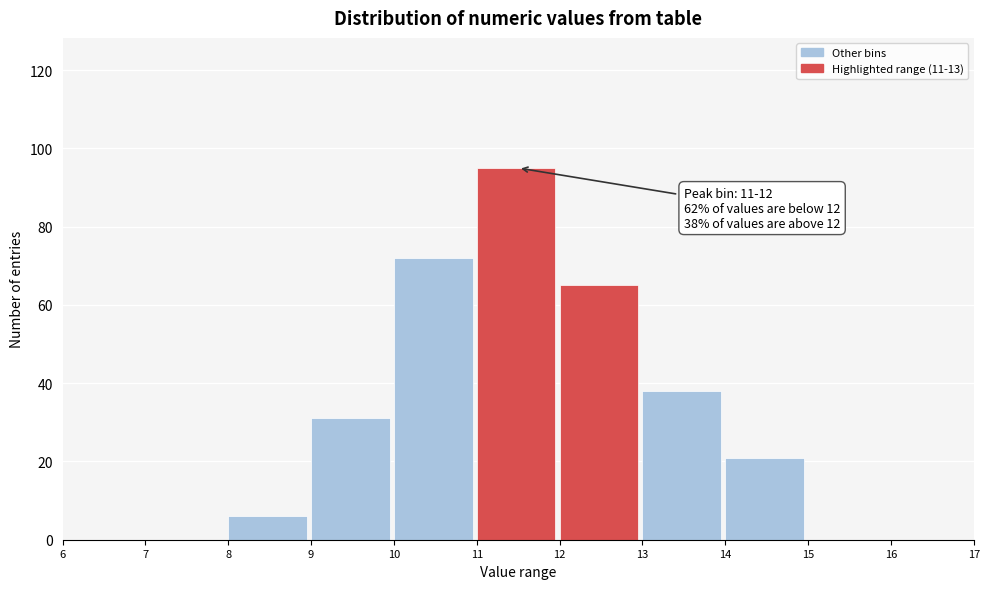

Which range on the x-axis has the tallest bar?

11 to 12